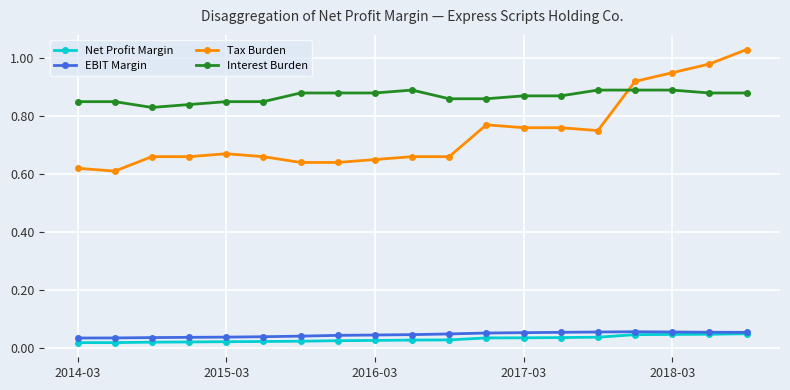

Count the EBIT Margin values in the range 0 to 1.

19